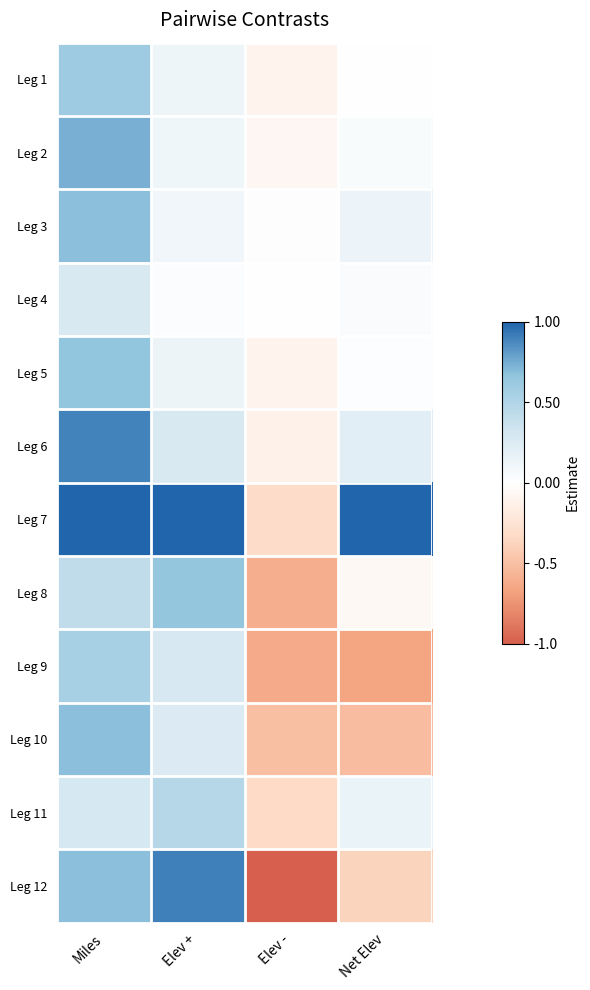

Reading left to right, list all the values displayed in this chart.

Leg 1: Miles=0.6	Elev +=0.1	Elev -=-0.1	Net Elev=-0.0
Leg 2: Miles=0.7	Elev +=0.1	Elev -=-0.1	Net Elev=0.0
Leg 3: Miles=0.7	Elev +=0.1	Elev -=-0.0	Net Elev=0.1
Leg 4: Miles=0.3	Elev +=0.0	Elev -=-0.0	Net Elev=0.0
Leg 5: Miles=0.7	Elev +=0.1	Elev -=-0.1	Net Elev=0.0
Leg 6: Miles=0.9	Elev +=0.3	Elev -=-0.1	Net Elev=0.2
Leg 7: Miles=1.0	Elev +=1.0	Elev -=-0.3	Net Elev=1.0
Leg 8: Miles=0.4	Elev +=0.7	Elev -=-0.6	Net Elev=-0.1
Leg 9: Miles=0.5	Elev +=0.3	Elev -=-0.6	Net Elev=-0.7
Leg 10: Miles=0.7	Elev +=0.2	Elev -=-0.5	Net Elev=-0.5
Leg 11: Miles=0.3	Elev +=0.5	Elev -=-0.3	Net Elev=0.1
Leg 12: Miles=0.7	Elev +=0.9	Elev -=-1.0	Net Elev=-0.4